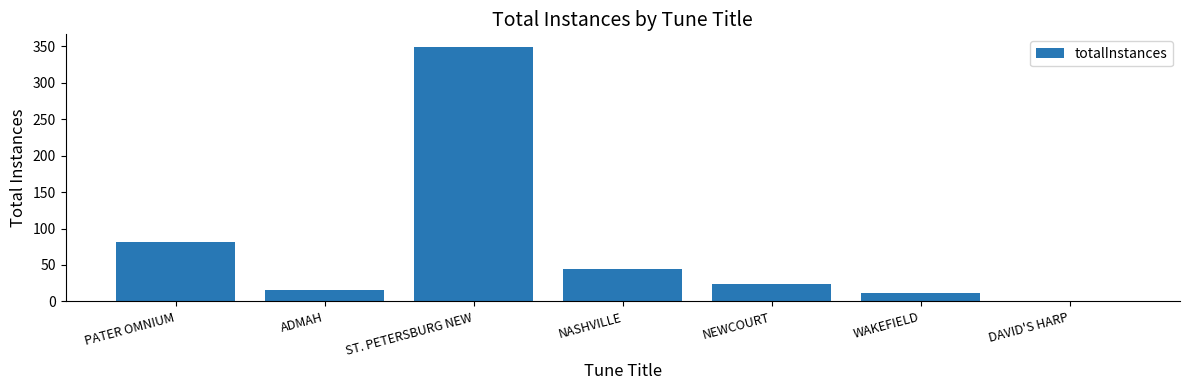

Is it true that the value at ADMAH is 16?

True